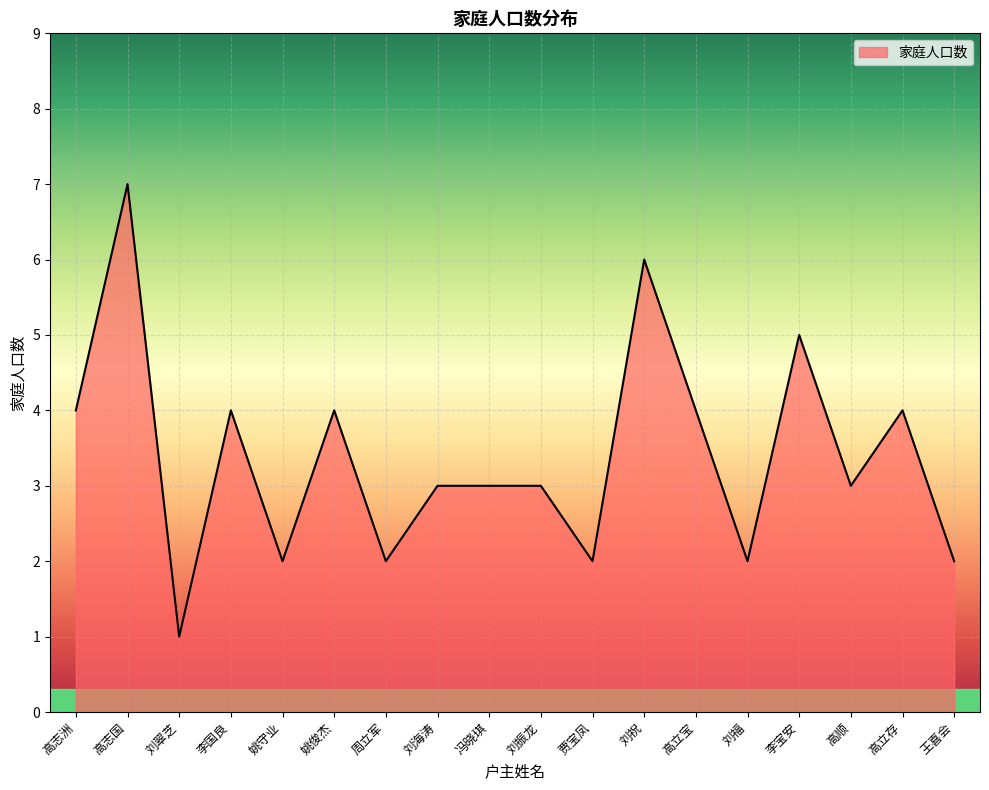

What is the difference between the values at 高志国 and 姚守业?

5